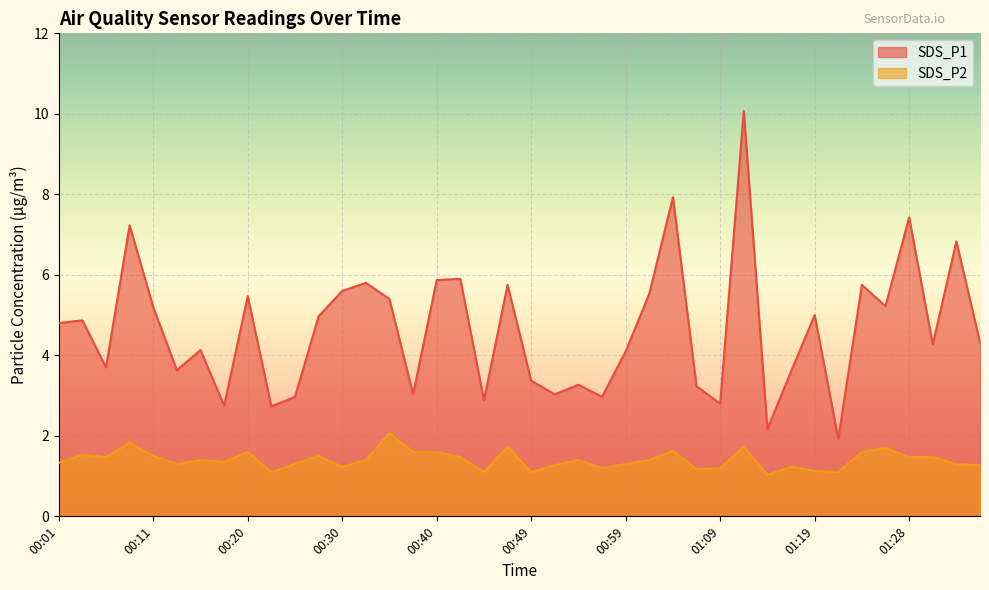

What position from the left is 00:37?

16